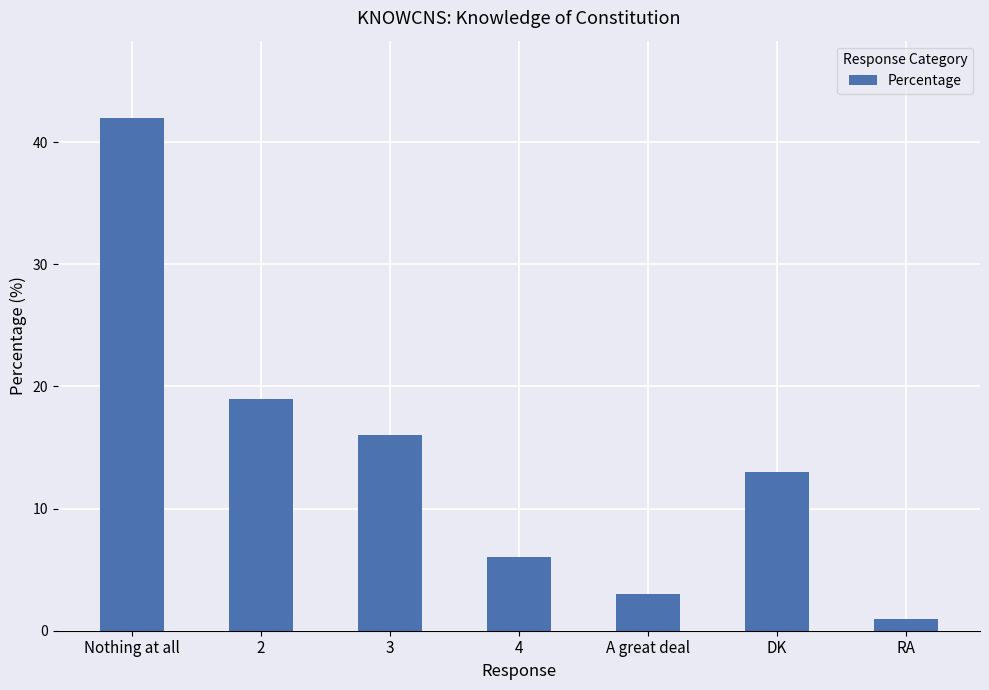

Rank the categories by value from lowest to highest.

RA, A great deal, 4, DK, 3, 2, Nothing at all